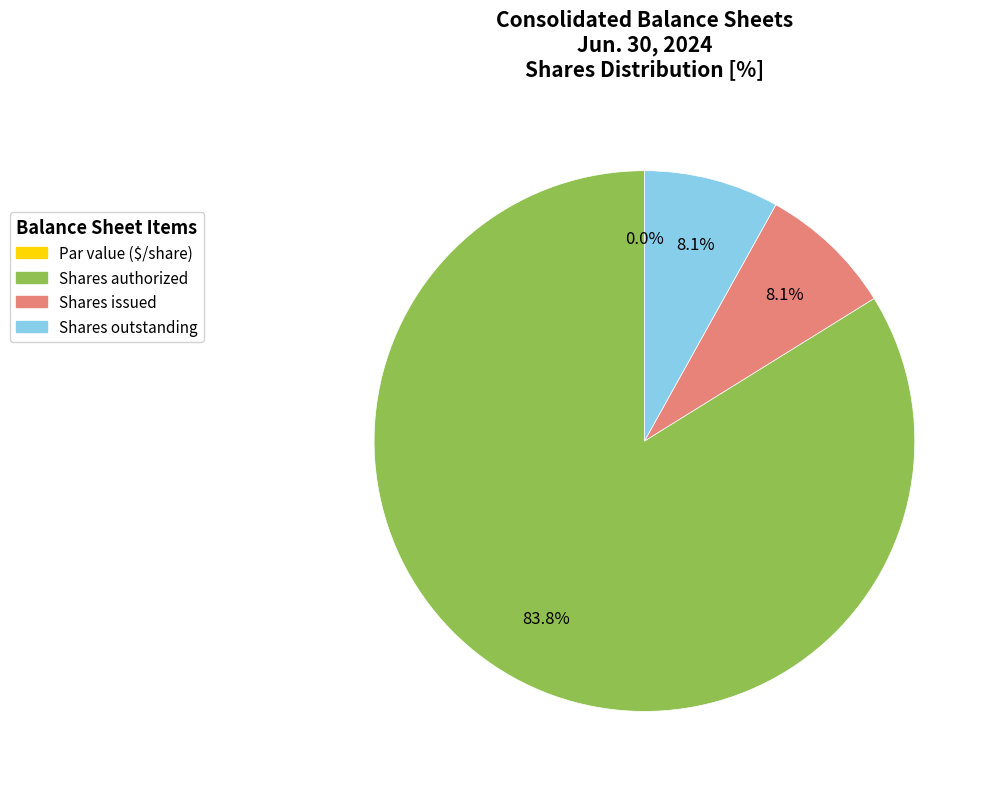

Is the sum of Common stock, shares outstanding and Common stock, par value (in dollars per share) greater than half?

No